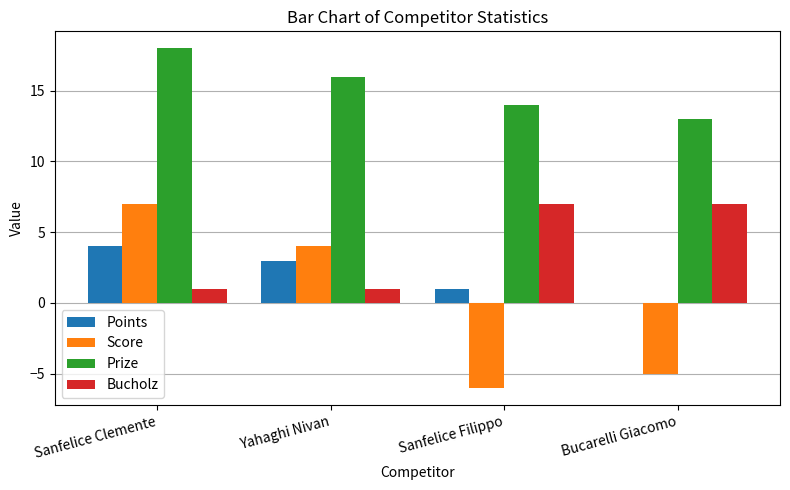

Which label corresponds to the largest value in the chart?

Sanfelice Clemente